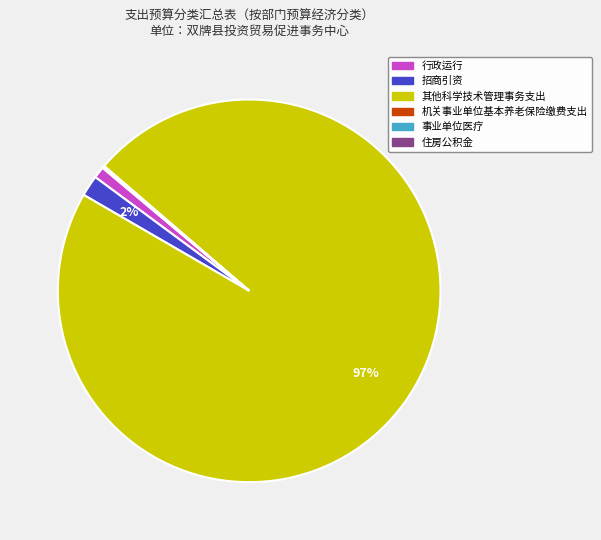

The 行政运行 slice represents 1% of the pie. True or false?

True